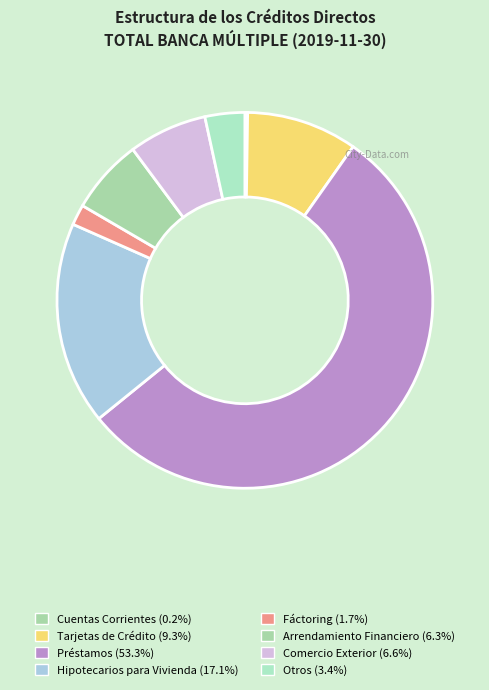

How many segments does this pie chart have?

8